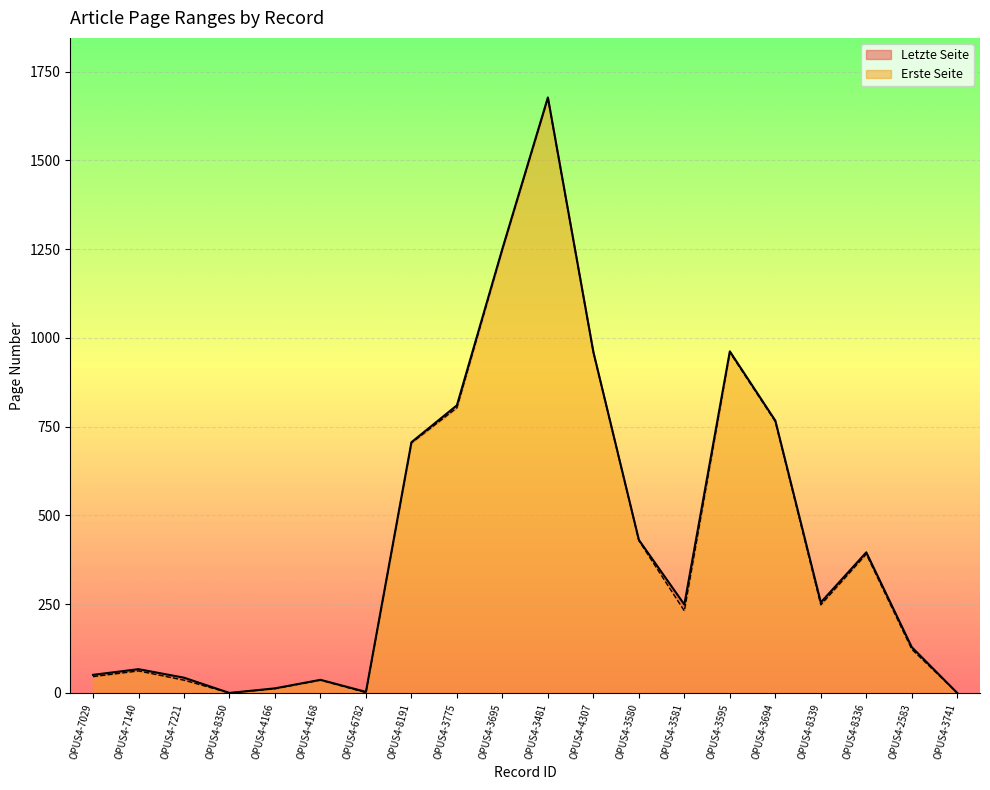

At which category is the sum across all series the highest?

OPUS4-3481